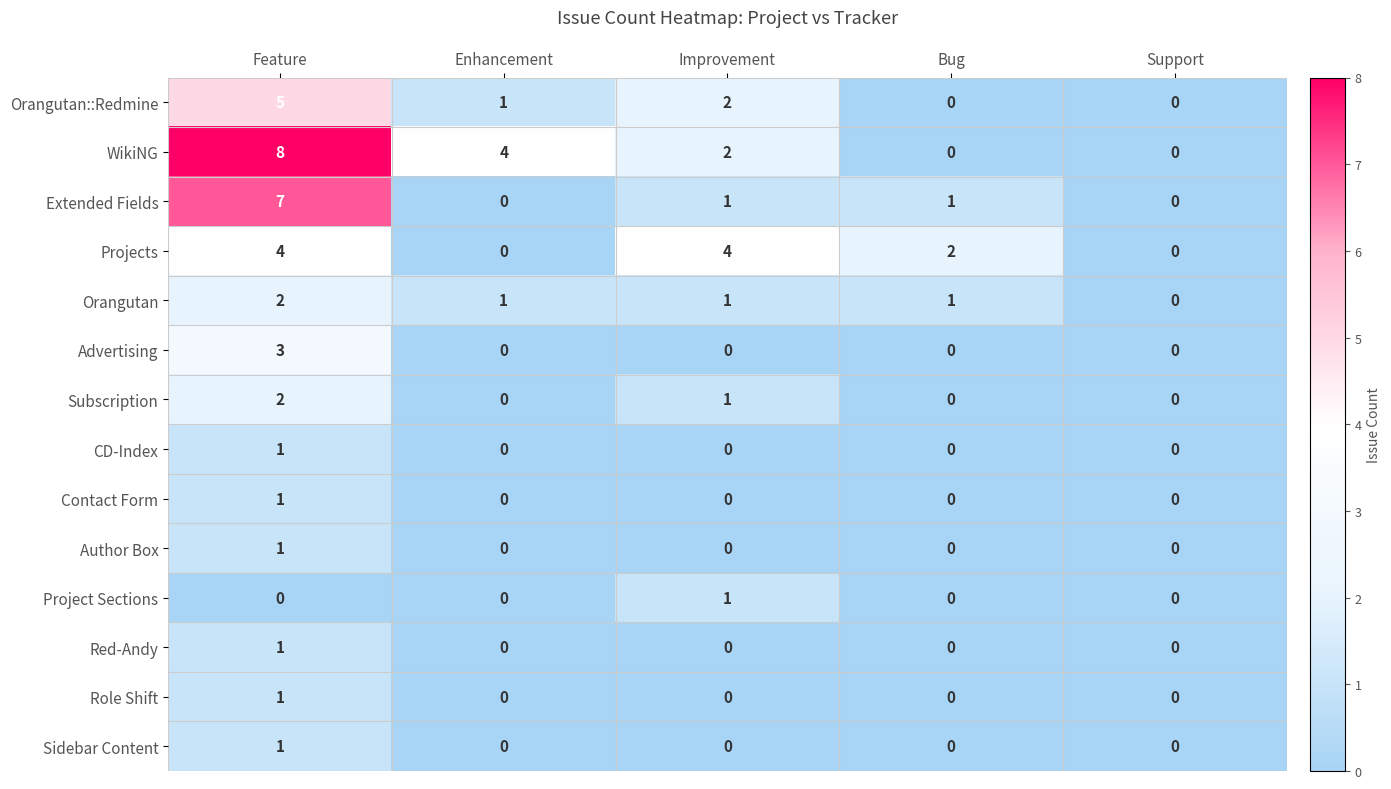

How many distinct data groups are displayed?

14